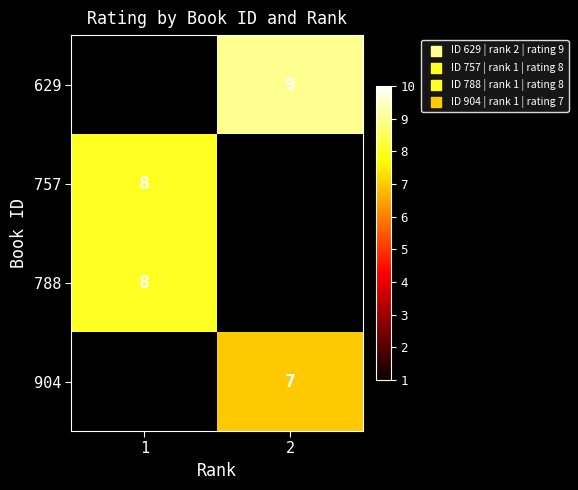

Count the number of categories in the chart.

2